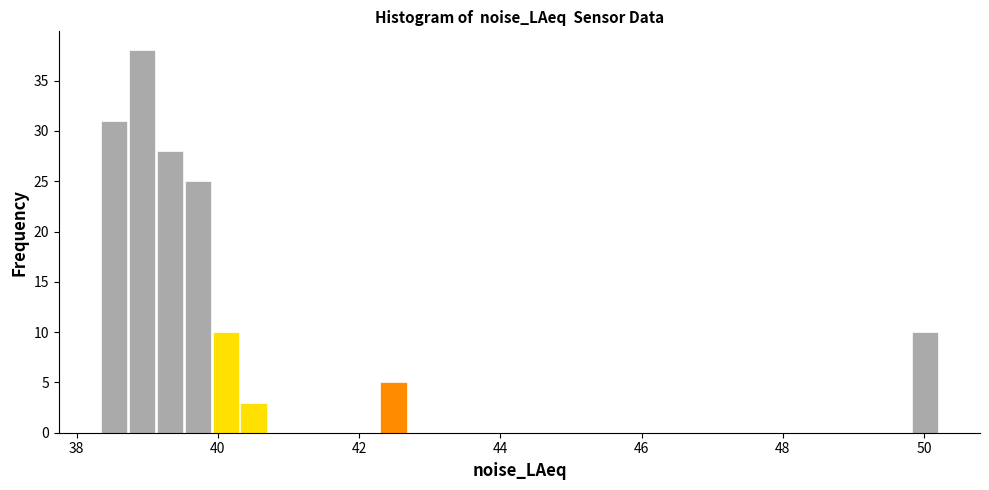

Read against the x-axis, roughly where is the centre of the tallest bar?

39.0